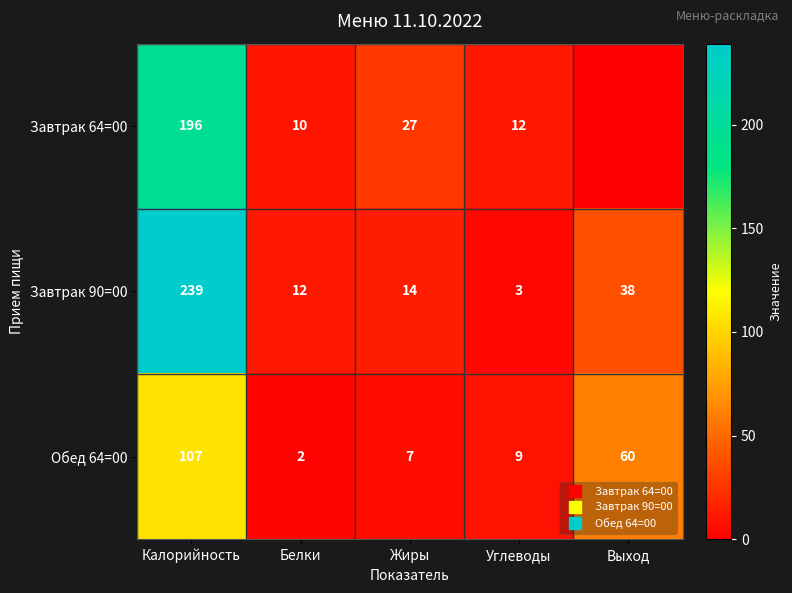

Where does the Обед 64=00 series first go above 9?

Калорийность